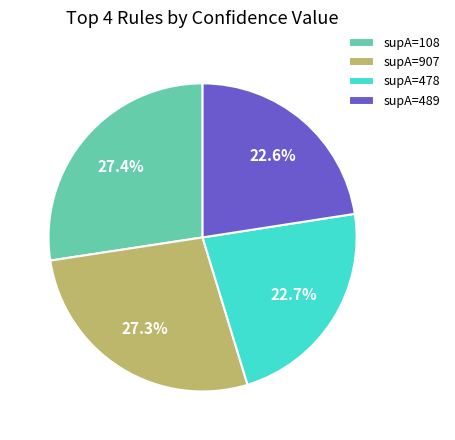

Does supA=478 represent more than half of the total?

No